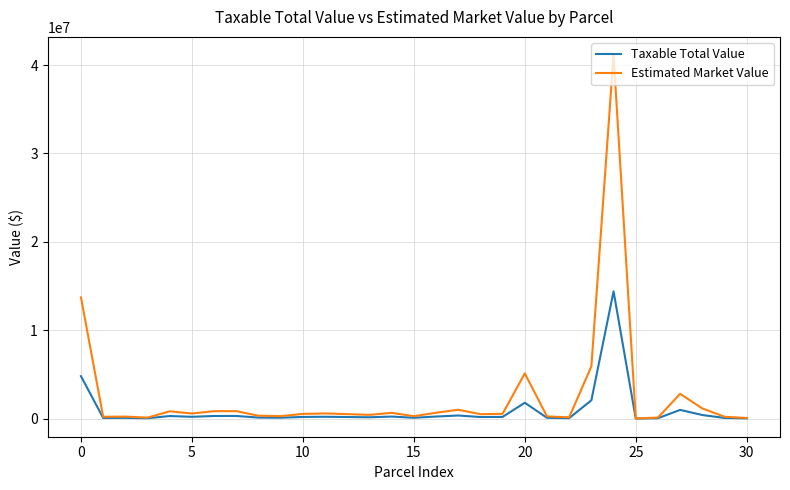

Does the chart display data point markers on the line(s)?

No